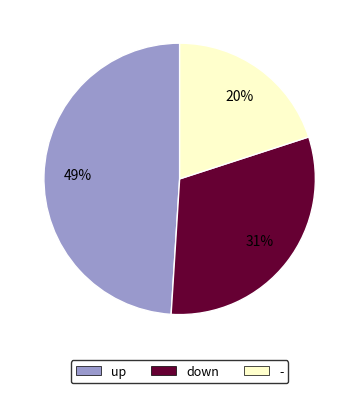

Which slice is the largest?

up